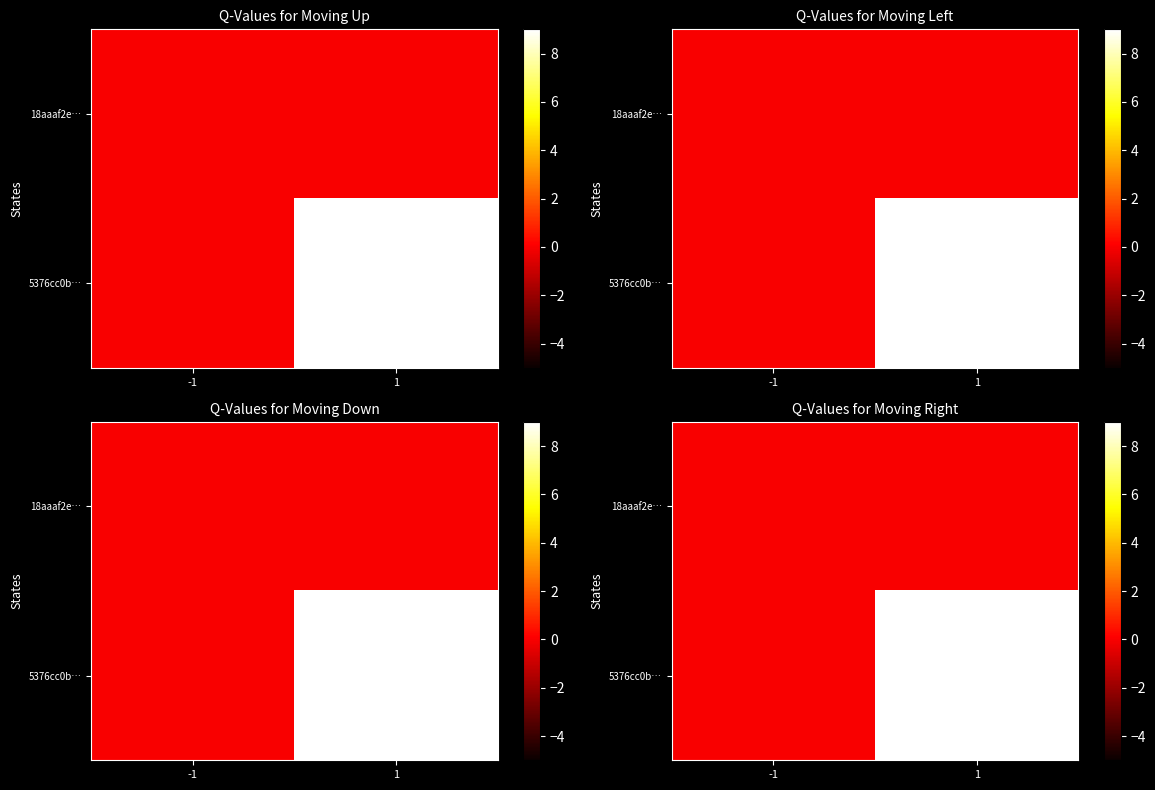

List the series in order of their peak value, highest first.

5376cc0b…, 18aaaf2e…